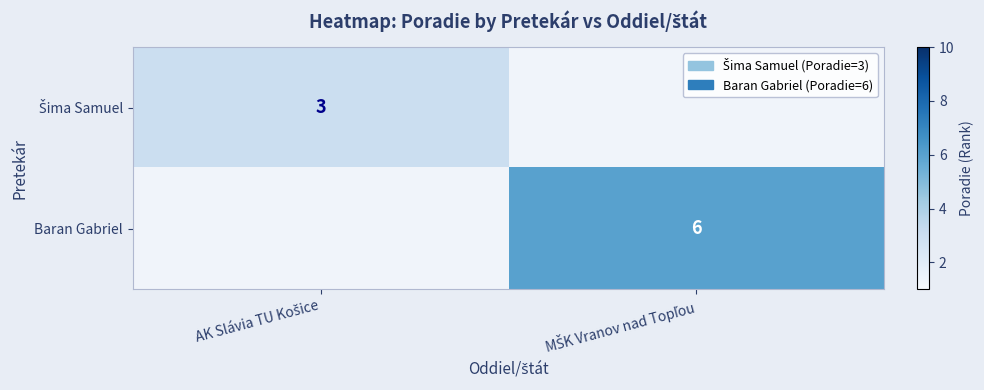

Between AK Slávia TU Košice and MŠK Vranov nad Topľou, which is larger?

MŠK Vranov nad Topľou